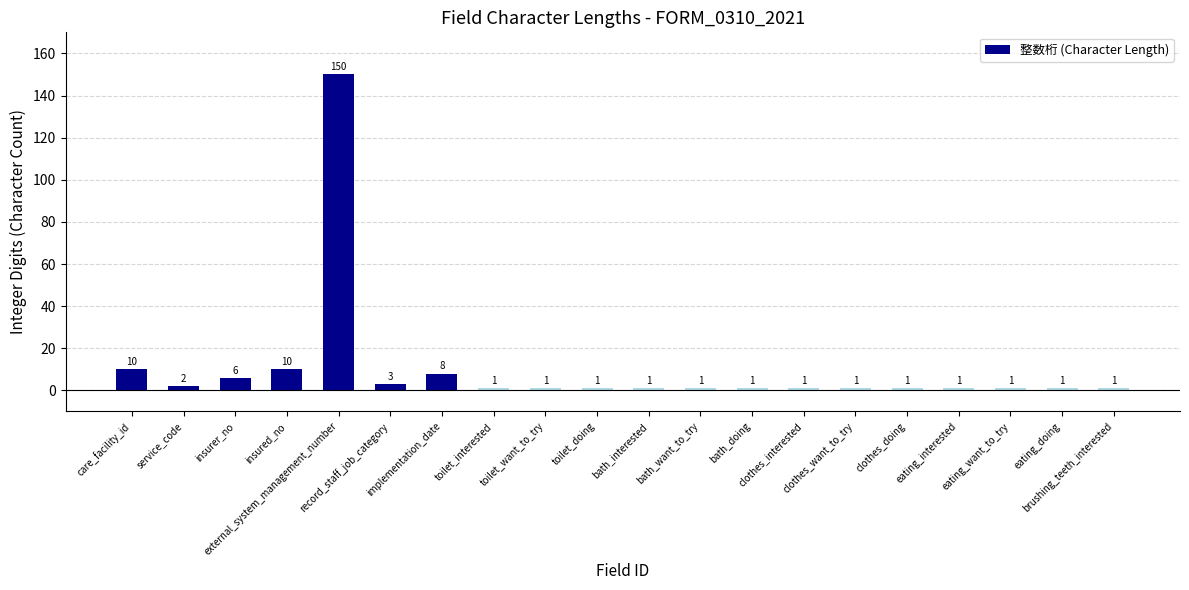

Reading left to right, list all the values displayed in this chart.

10	2	6	10	150	3	8	1	1	1	1	1	1	1	1	1	1	1	1	1